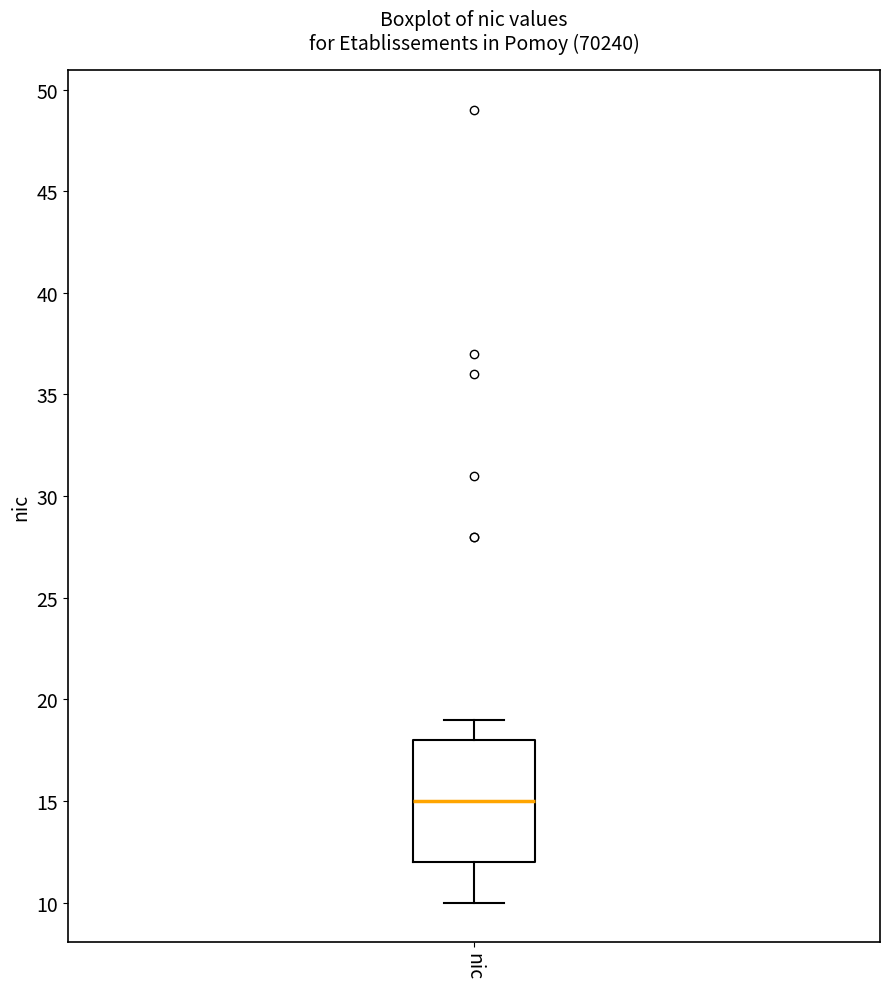

Where does the lower whisker of the box for nic end on the y-axis? The values are not printed on the chart, so give them approximately, as read against the axis.

10